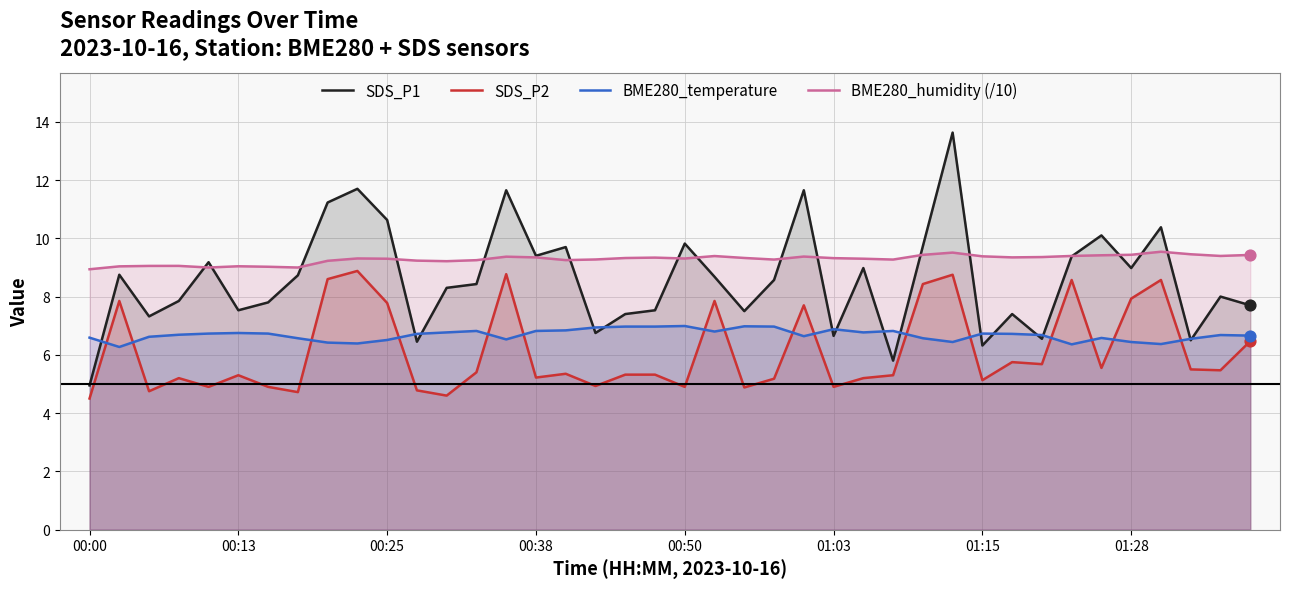

Which series has the largest total across all categories?

BME280_humidity (/10)